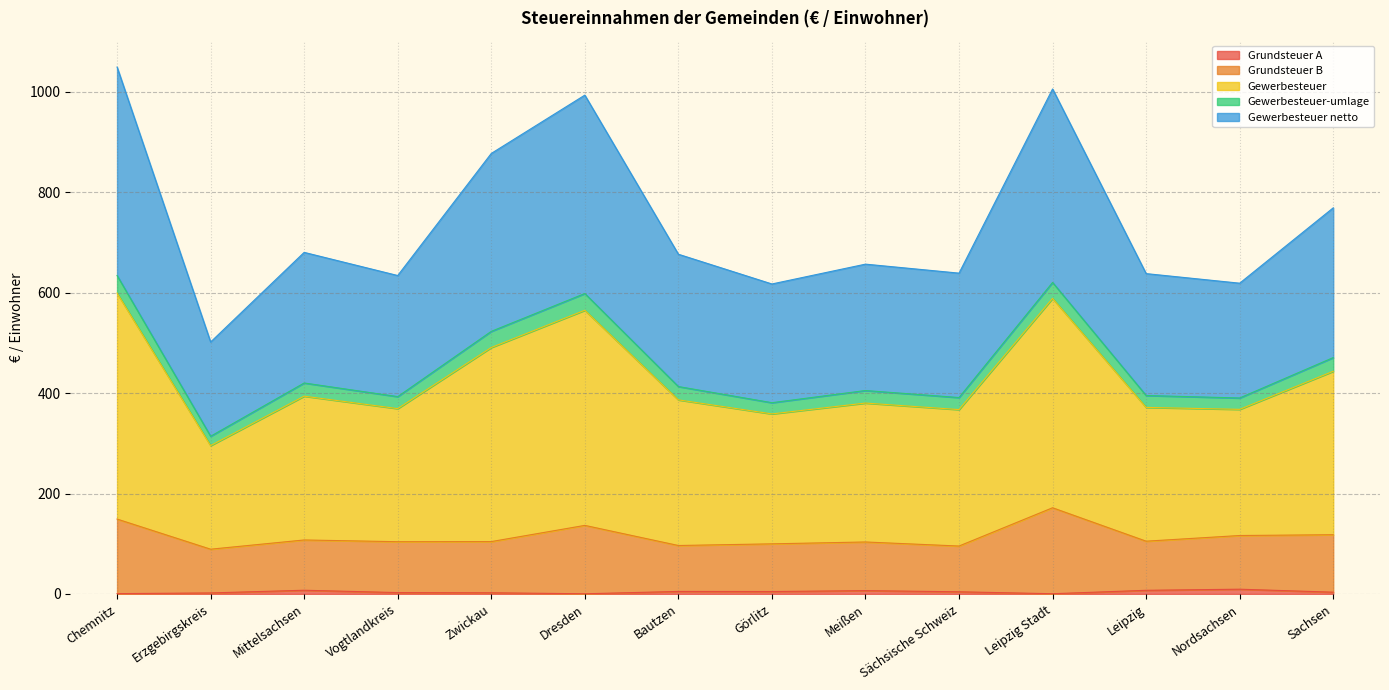

What is the approximate value of Grundsteuer B at Leipzig Stadt?

171.6